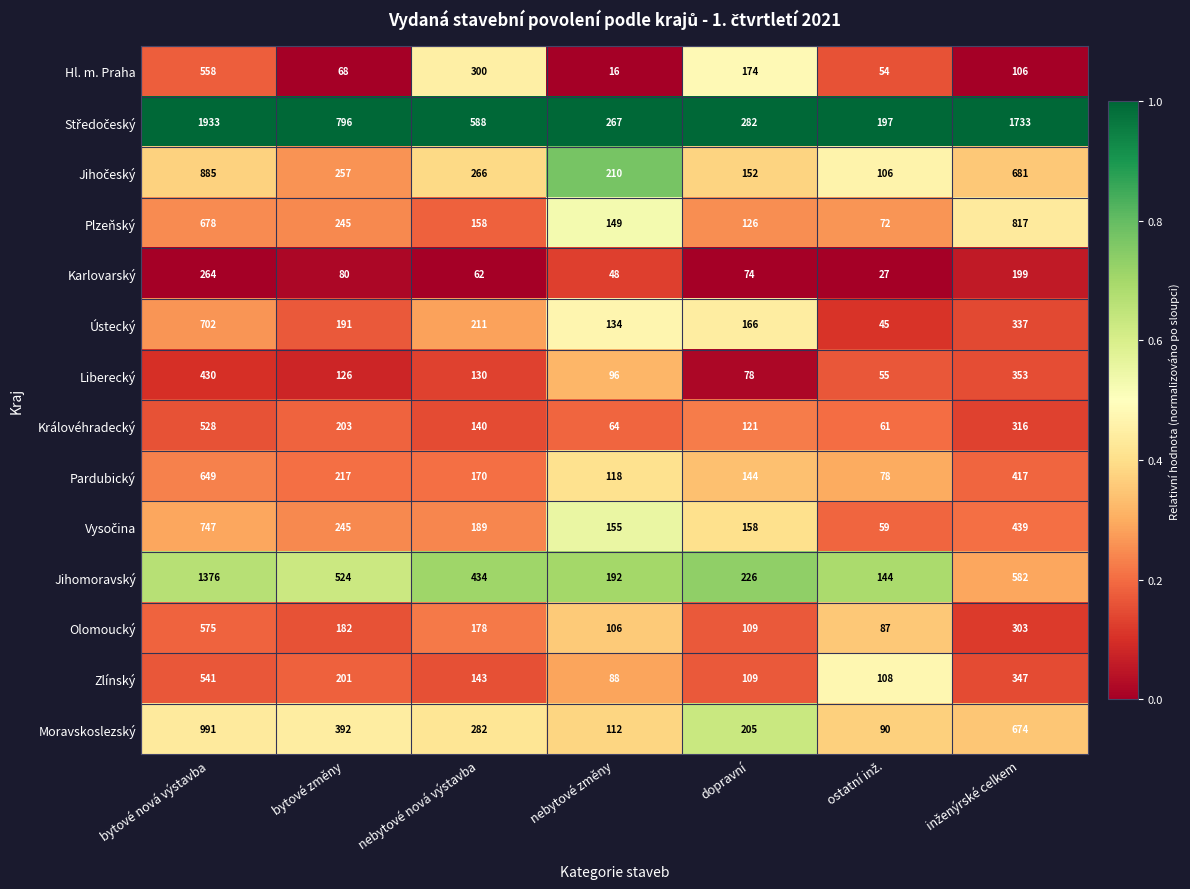

Read the Pardubický value at bytové nová výstavba.

649